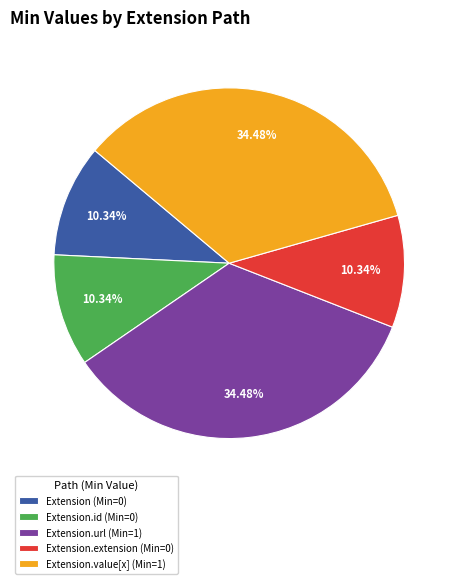

What is the ratio of the value at Extension.extension (Min=0) to the value at Extension.url (Min=1)?

0.3